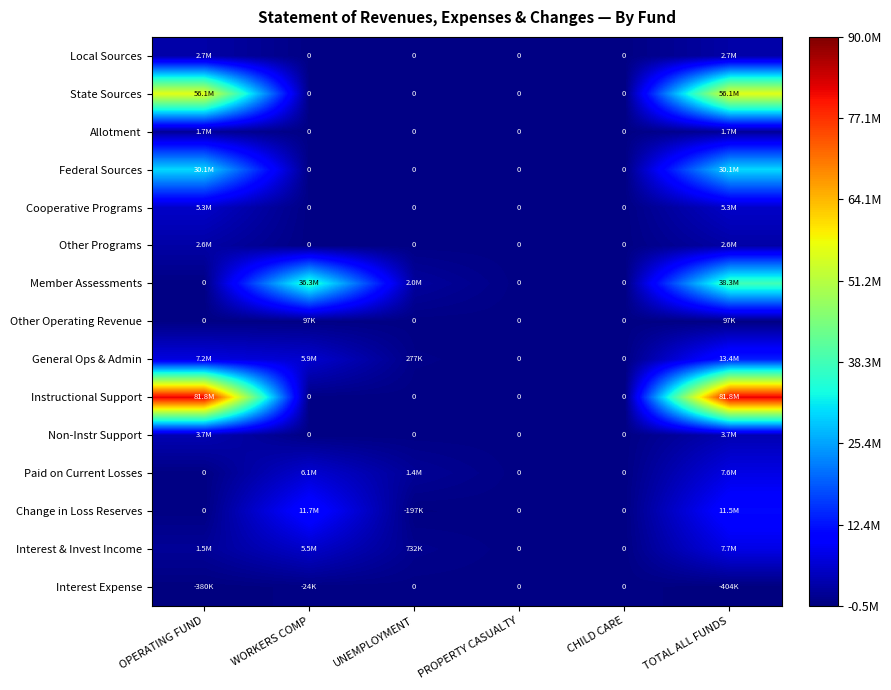

What is the difference between the maximum and minimum values in the Paid on Current Losses series?

7587362.0